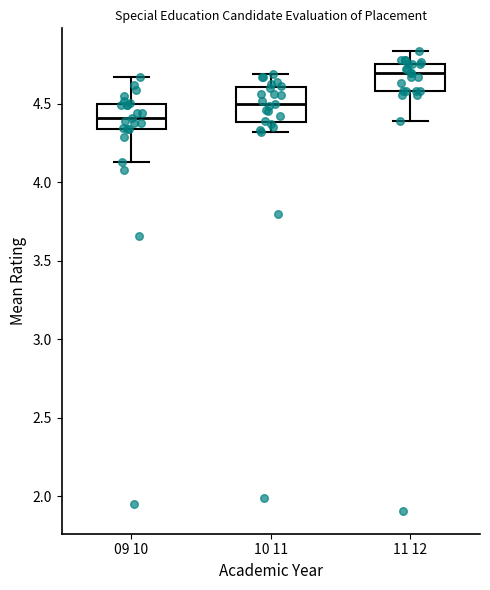

Comparing the boxes themselves (not the whiskers), which one is the tallest?

10 11